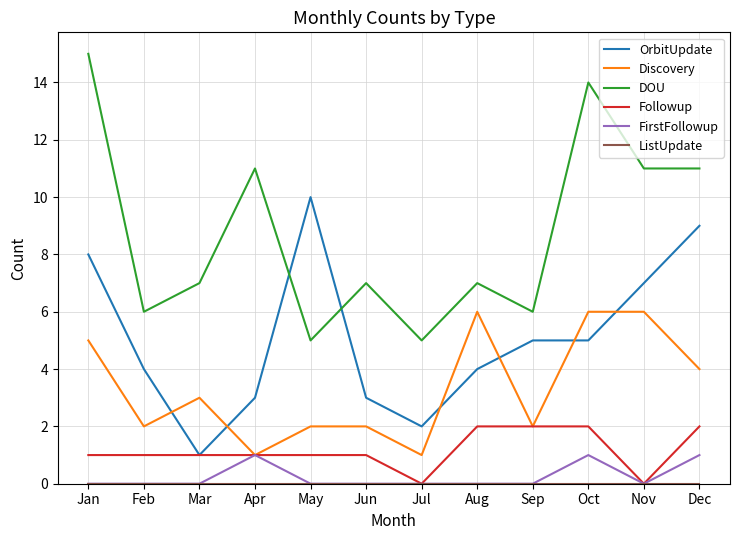

True or false: DOU and FirstFollowup intersect in this chart.

False